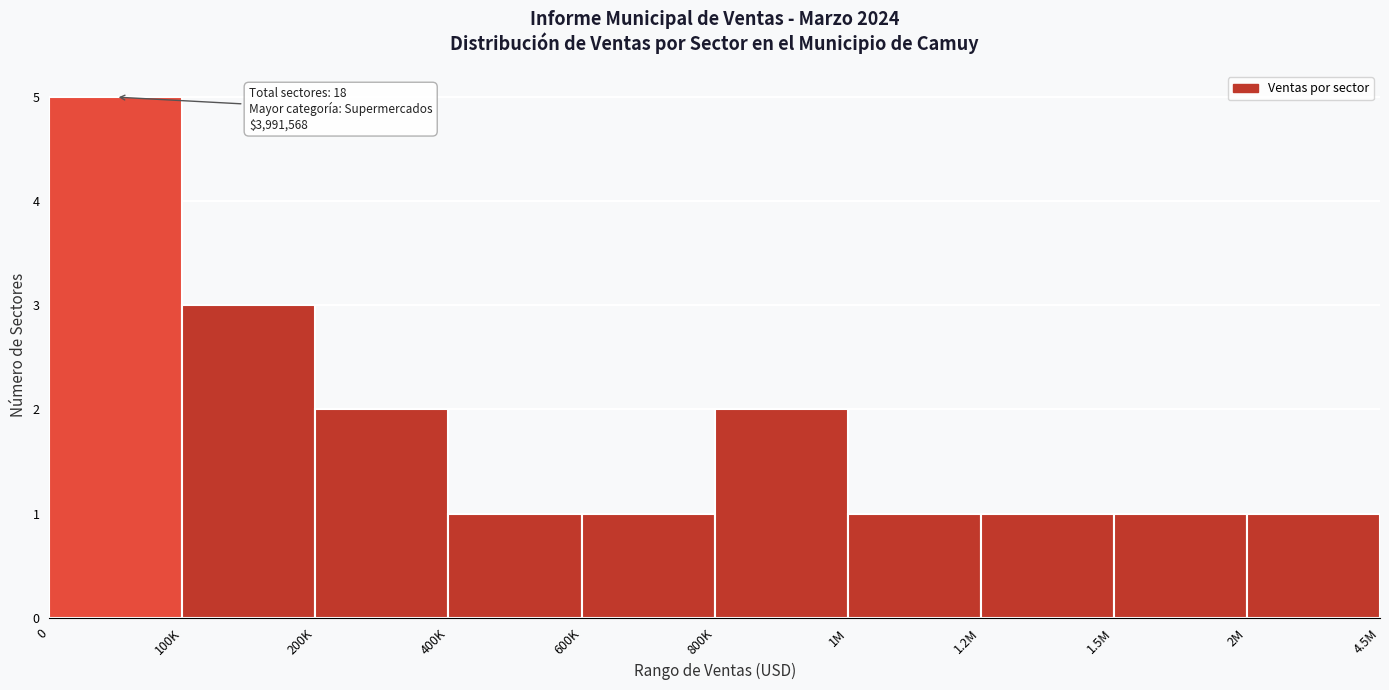

Reading left to right, extract all data points from this chart.

0=5	100K=3	200K=2	400K=1	600K=1	800K=2	1M=1	1.2M=1	1.5M=1	2M=1